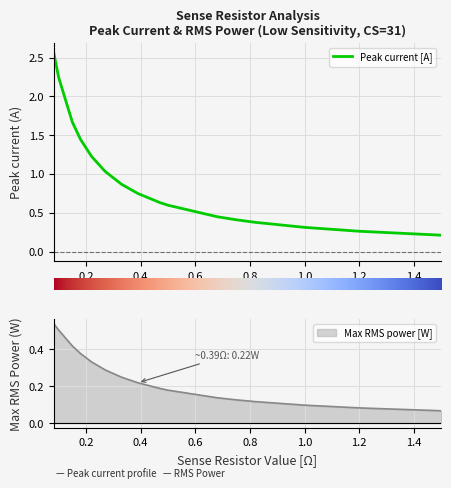

What is the label of the 6th point from the right?

0.27